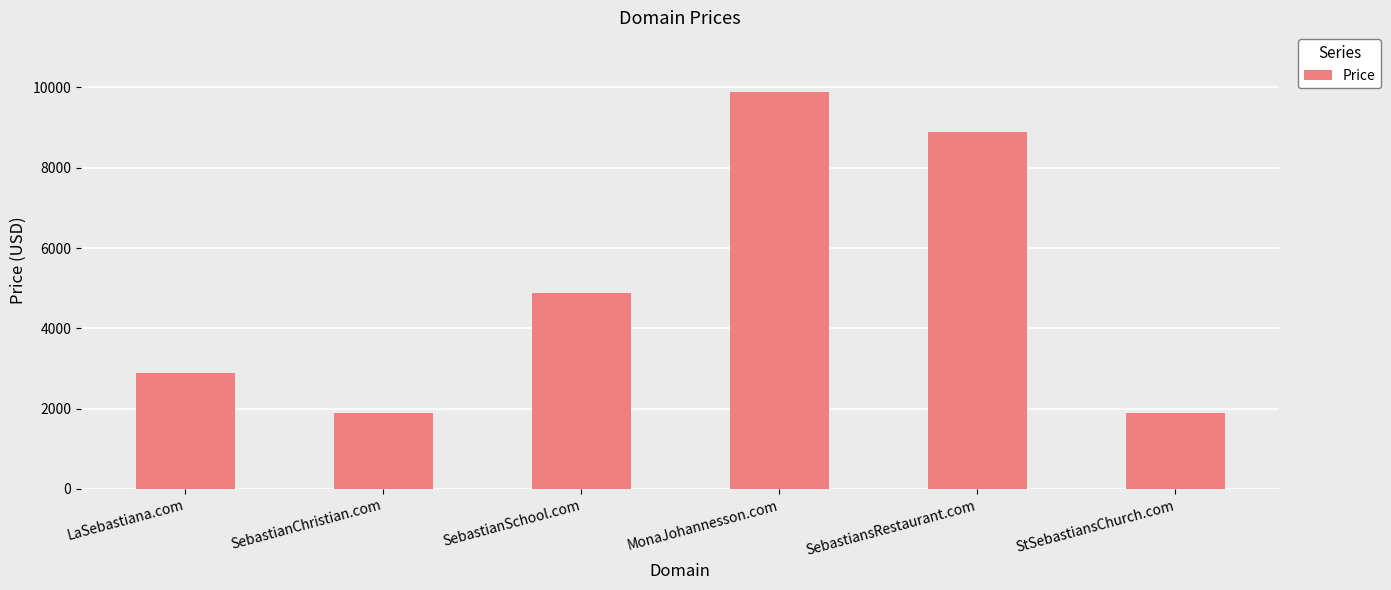

How many values are below 4888?

3